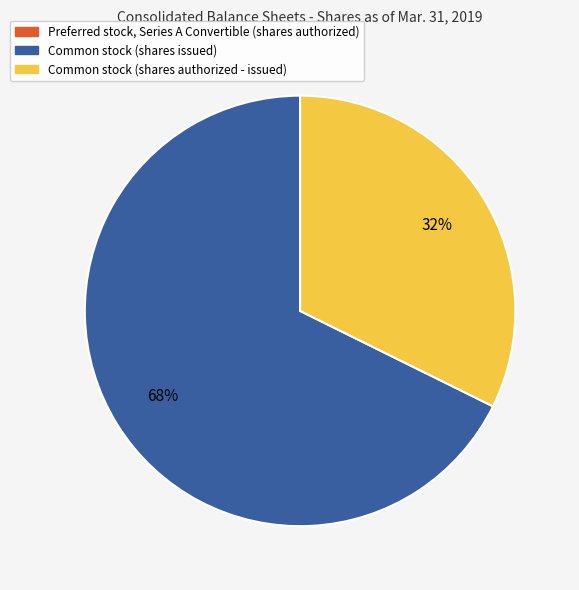

To the nearest percent, what is the average slice percentage?

33%